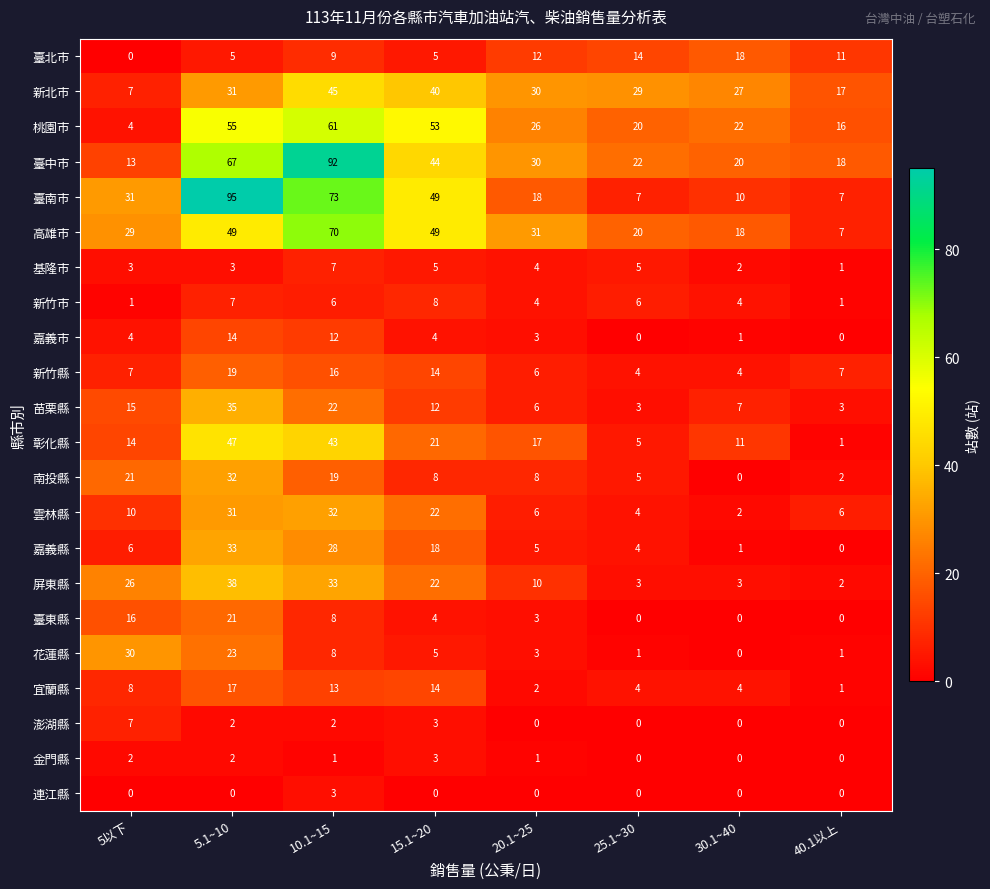

At how many categories does at least one series exceed 28?

6